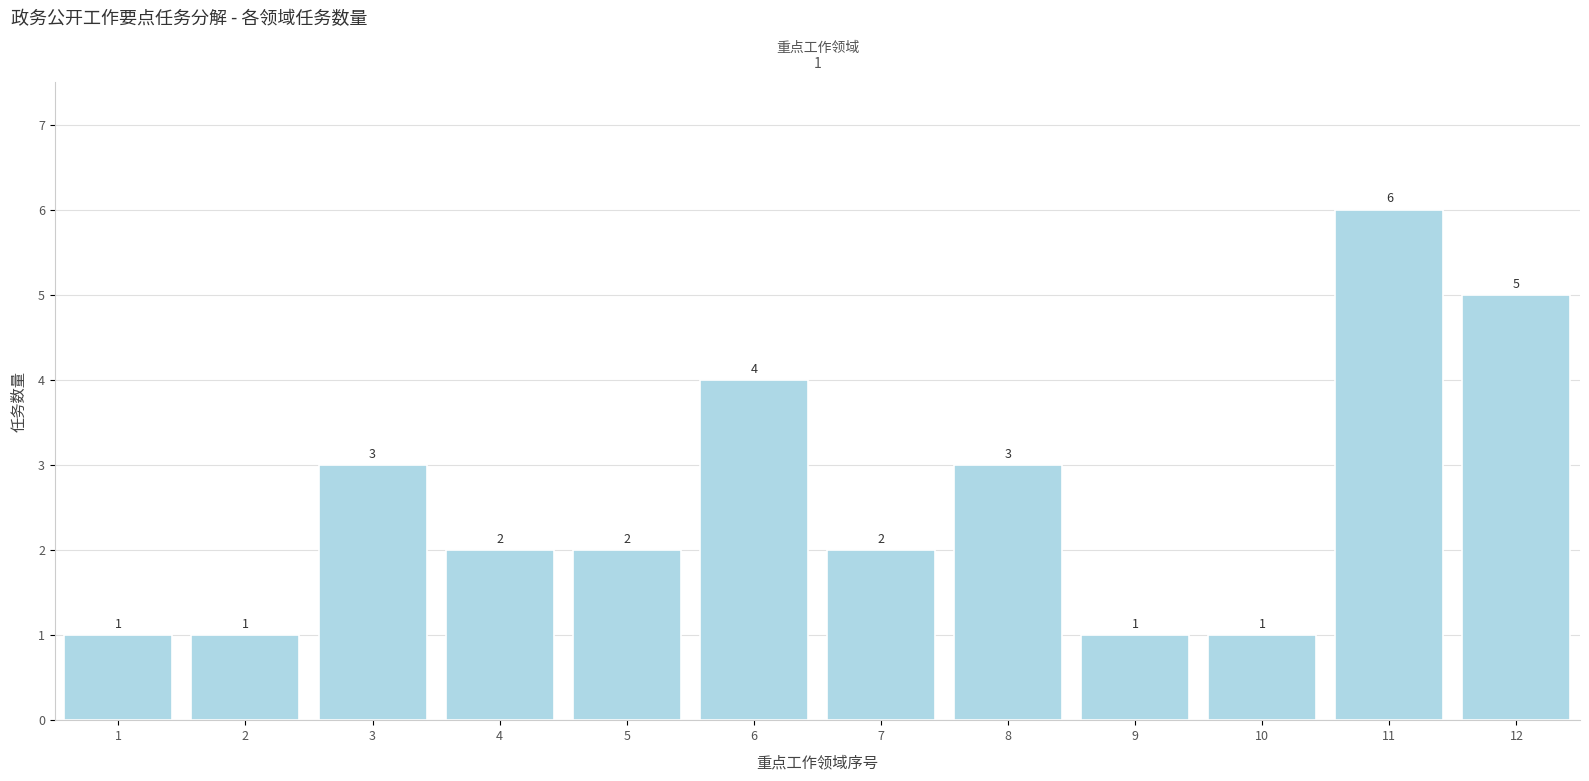

Reading left to right, extract all data points from this chart.

1	1	3	2	2	4	2	3	1	1	6	5